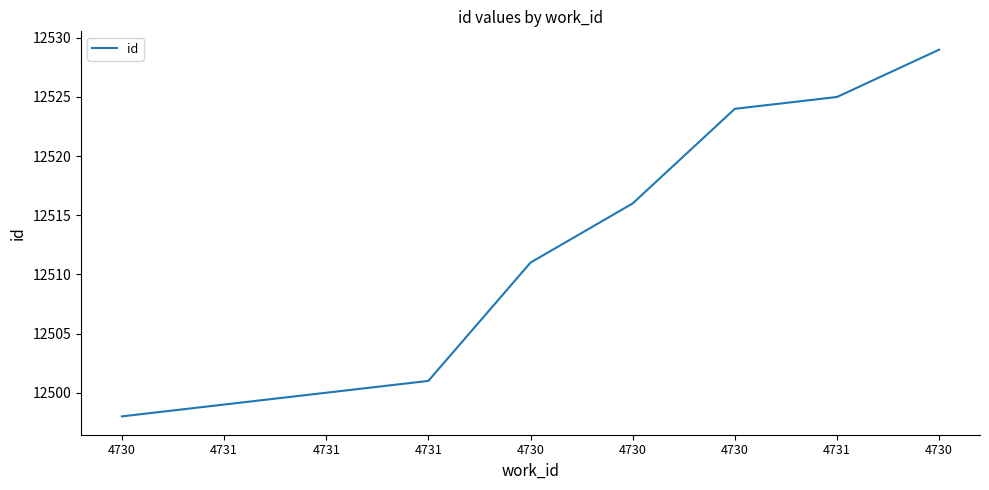

How many distinct data groups are displayed?

1